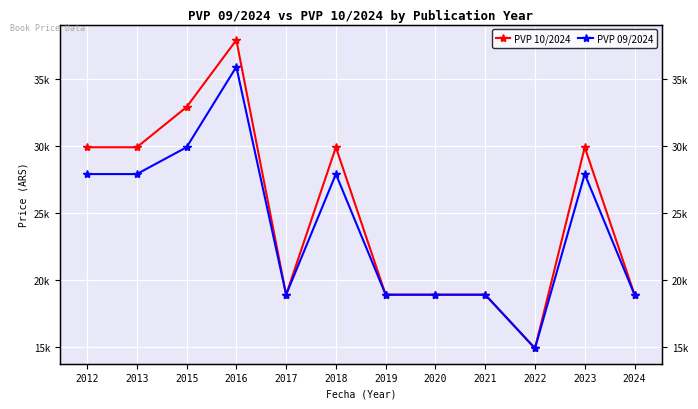

What is the average value of the PVP 09/2024 series?

23900